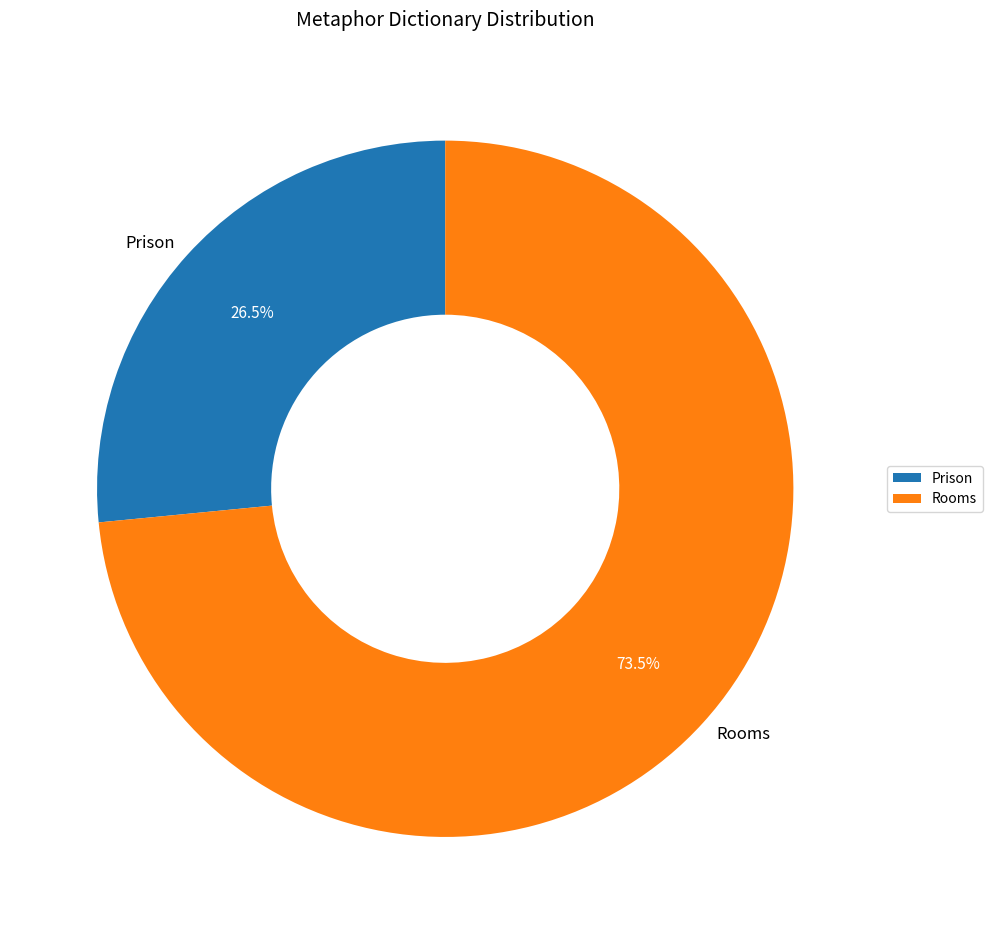

Rank the categories by value from lowest to highest.

Prison, Rooms